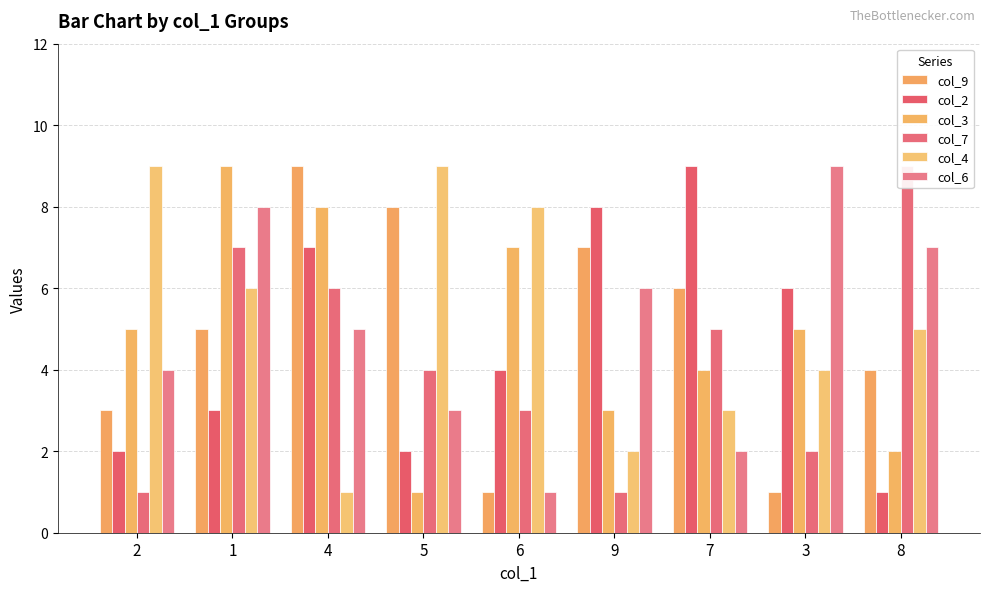

Rank the series by their maximum value, from lowest to highest.

col_9, col_2, col_3, col_7, col_4, col_6